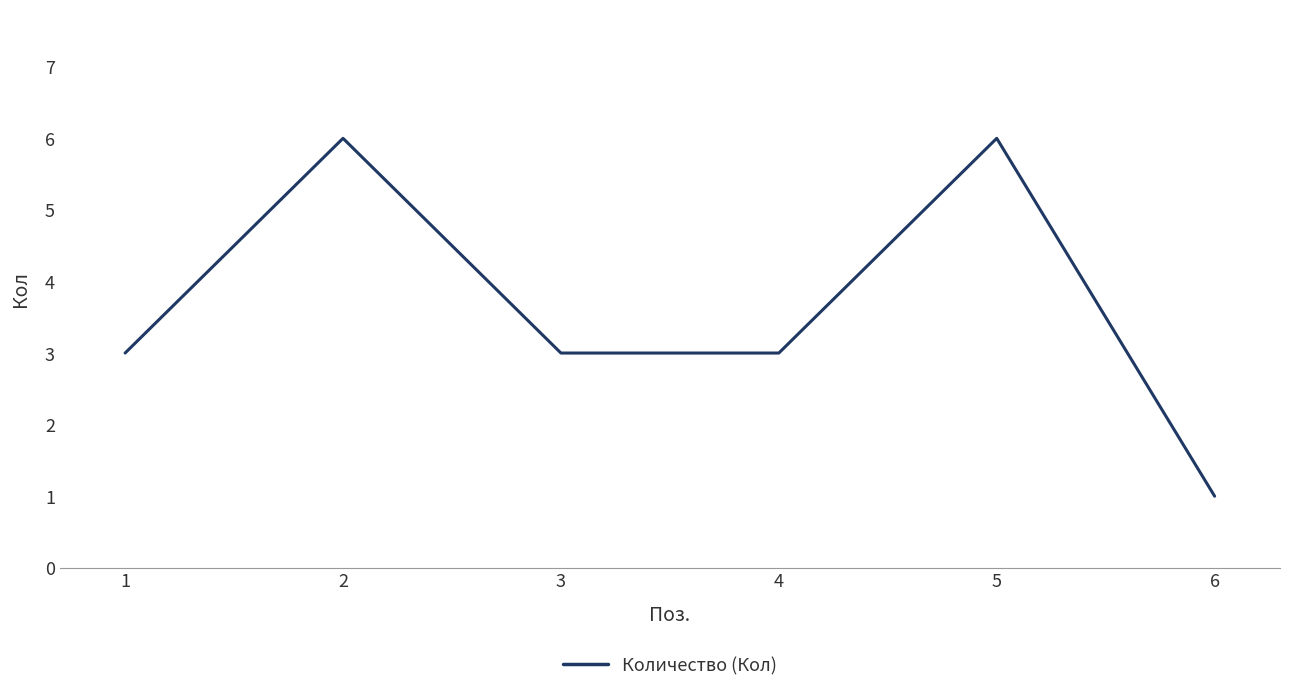

True or false: the data shows 1 at 6.

True